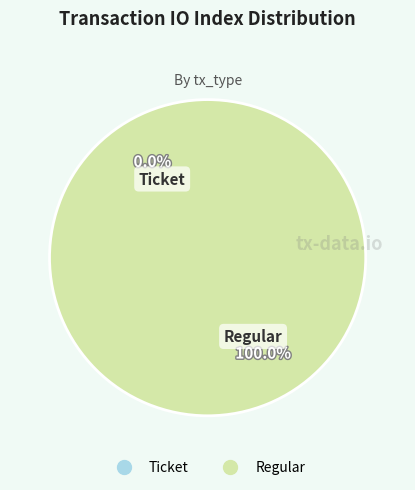

Is there any slice that represents more than half of the pie?

Yes